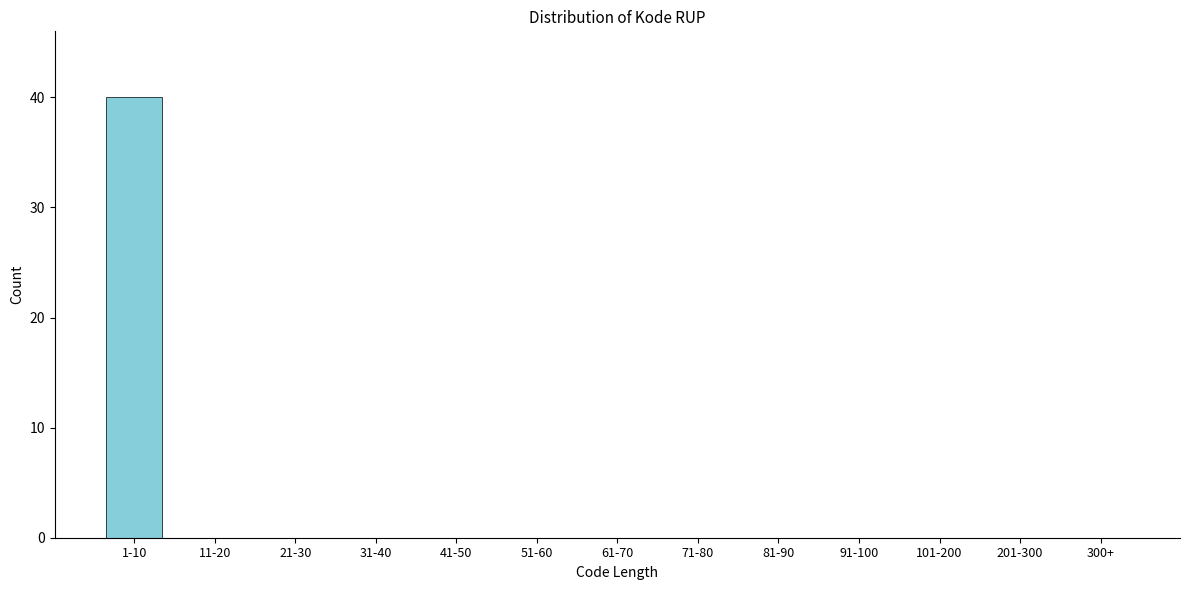

Reading left to right, extract all data points from this chart.

1-10=40	11-20=0	21-30=0	31-40=0	41-50=0	51-60=0	61-70=0	71-80=0	81-90=0	91-100=0	101-200=0	201-300=0	300+=0